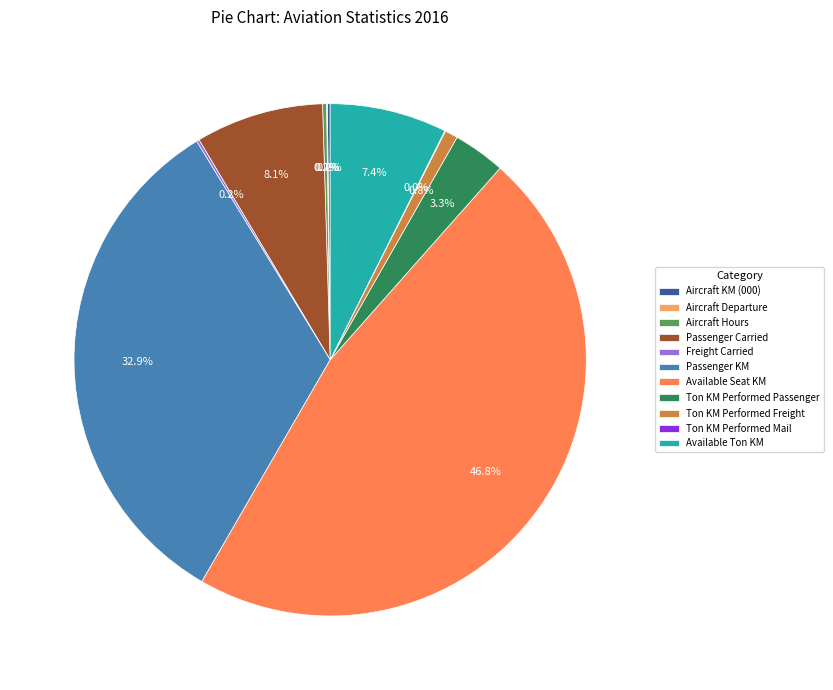

How much of the chart is everything except Passenger KM?

67.1%